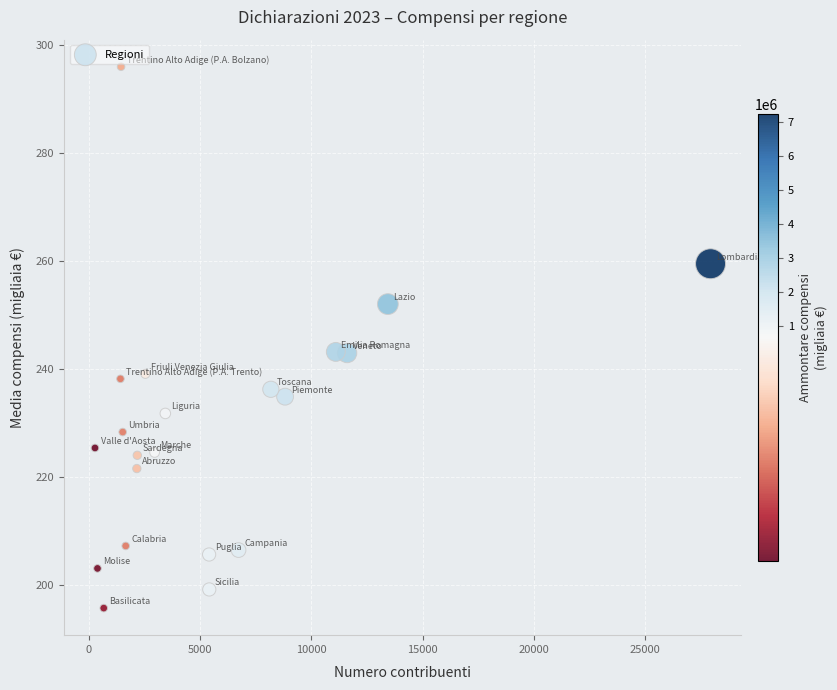

What is the range of X values (max minus min)?

27641.0